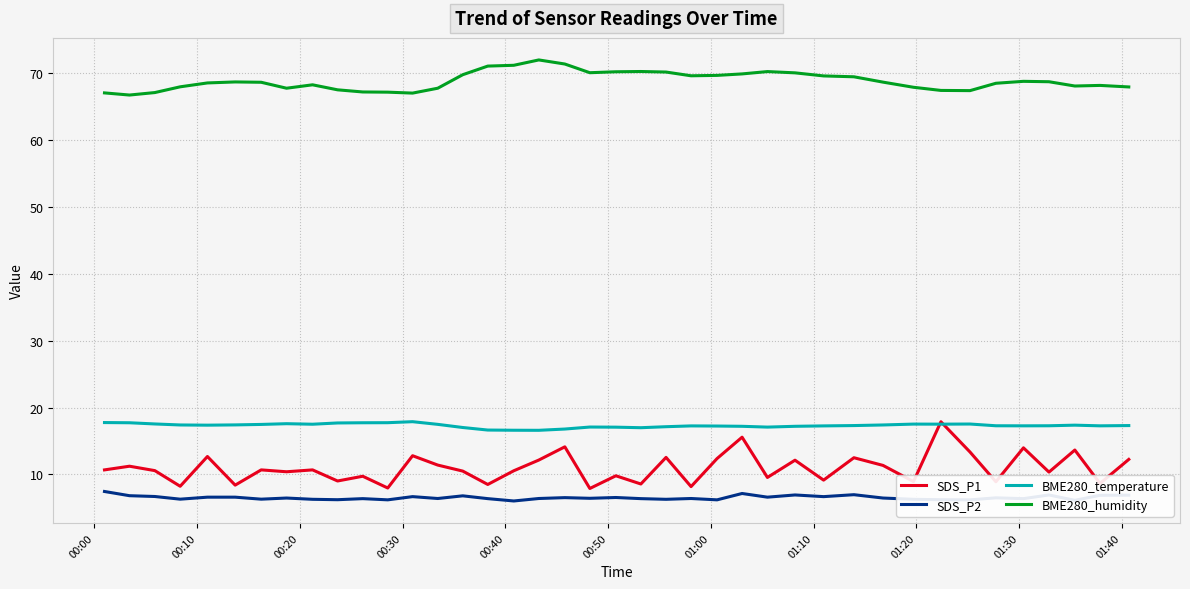

Which series has the largest range (max minus min)?

SDS_P1